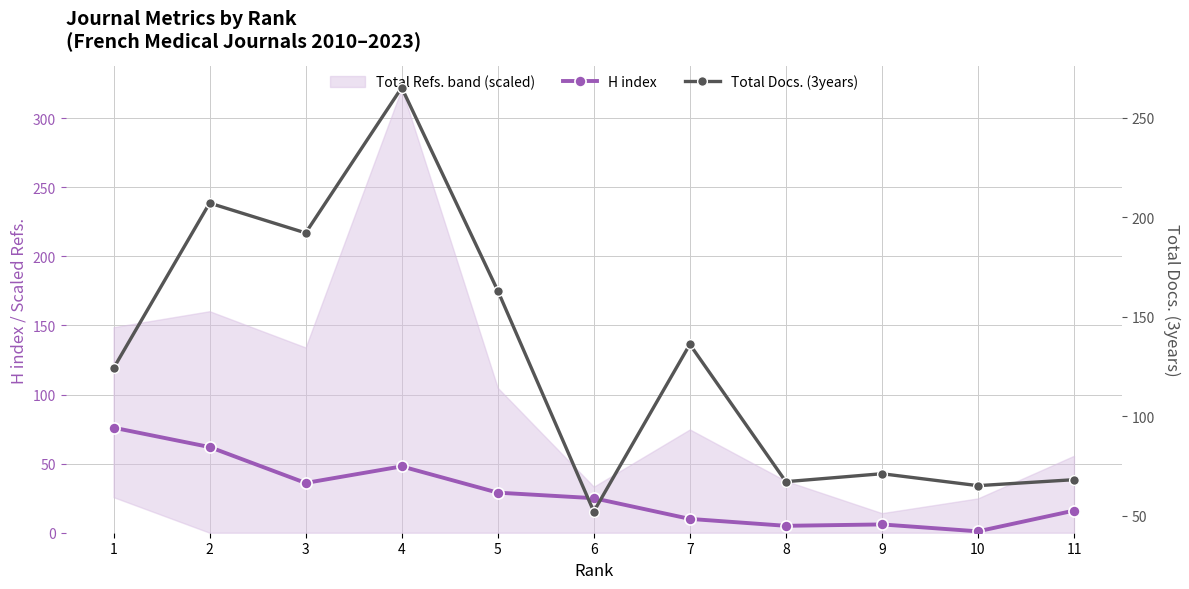

How many values in the H index series exceed 25?

5